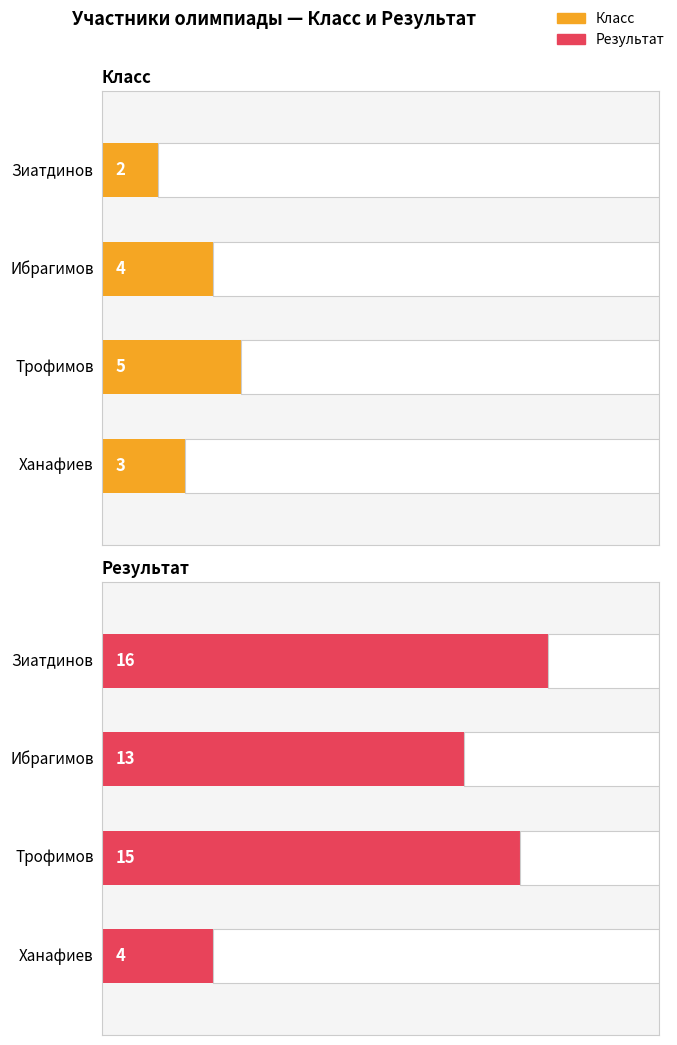

At which label does Результат reach its peak?

Зиатдинов